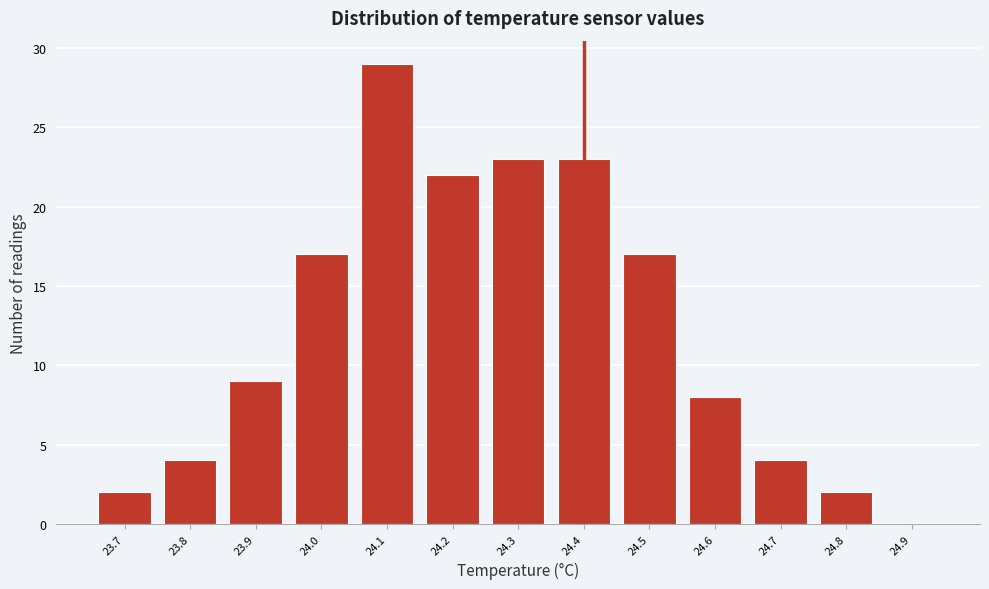

Over which range of the x-axis is the bar tallest?

24.05 to 24.15